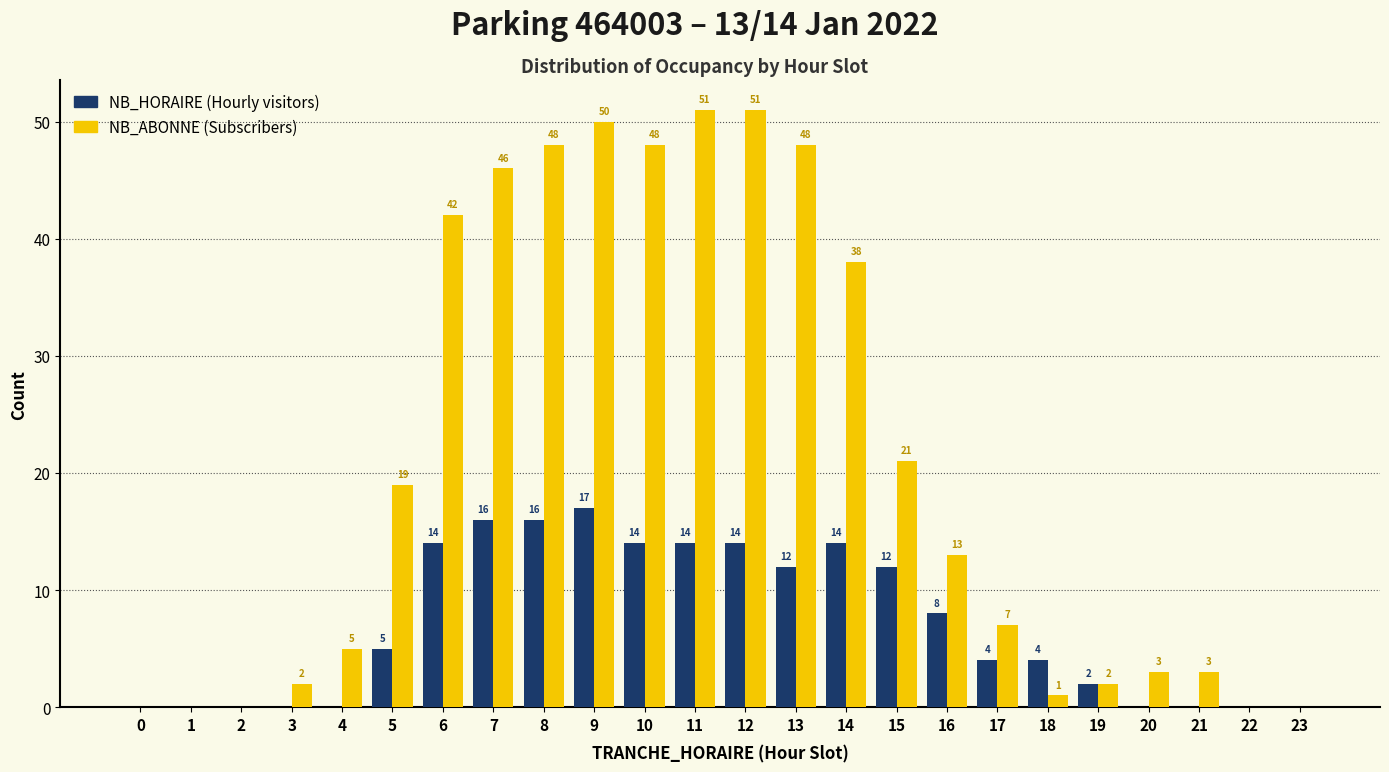

Reading left to right, list all the values displayed in this chart.

NB_HORAIRE: 0=0	1=0	2=0	3=0	4=0	5=5	6=14	7=16	8=16	9=17	10=14	11=14	12=14	13=12	14=14	15=12	16=8	17=4	18=4	19=2	20=0	21=0	22=0	23=0
NB_ABONNE: 0=0	1=0	2=0	3=2	4=5	5=19	6=42	7=46	8=48	9=50	10=48	11=51	12=51	13=48	14=38	15=21	16=13	17=7	18=1	19=2	20=3	21=3	22=0	23=0